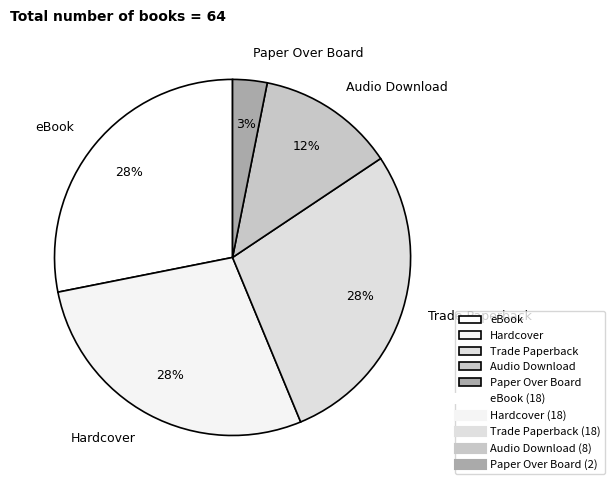

Which slice is the smallest?

Paper Over Board